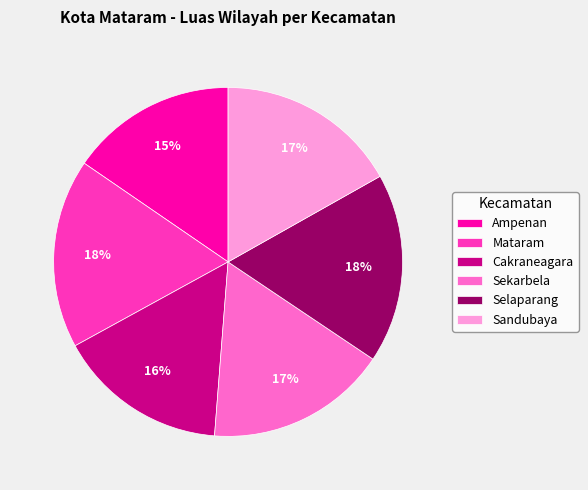

What percentage is the Cakraneagara slice, to the nearest percent?

16%